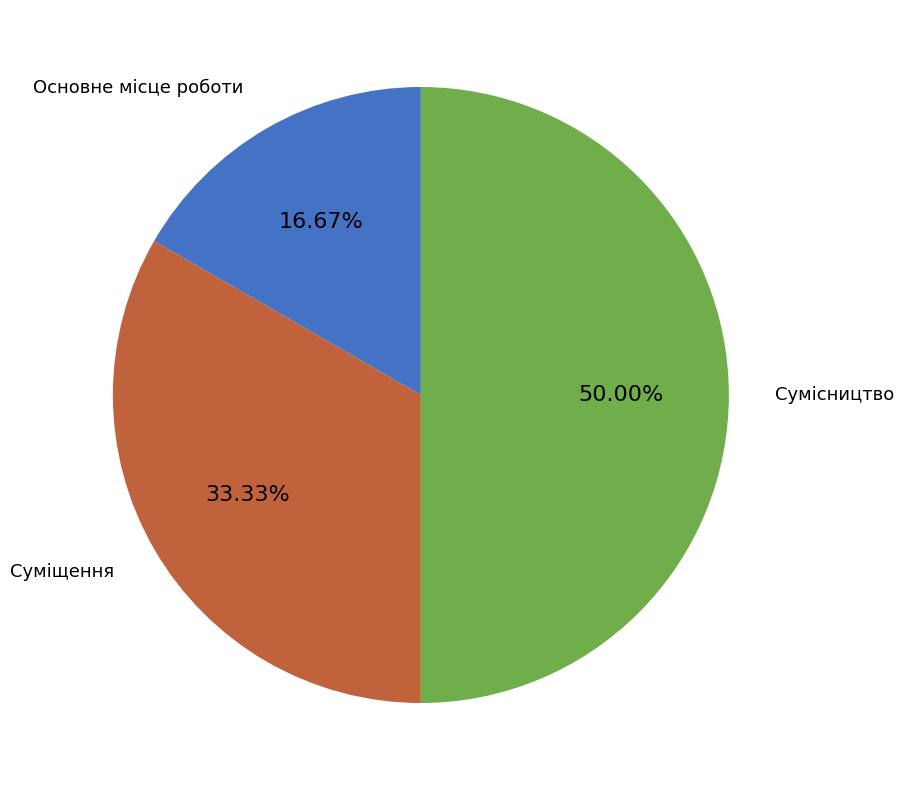

To the nearest percent, what is the average slice percentage?

33%